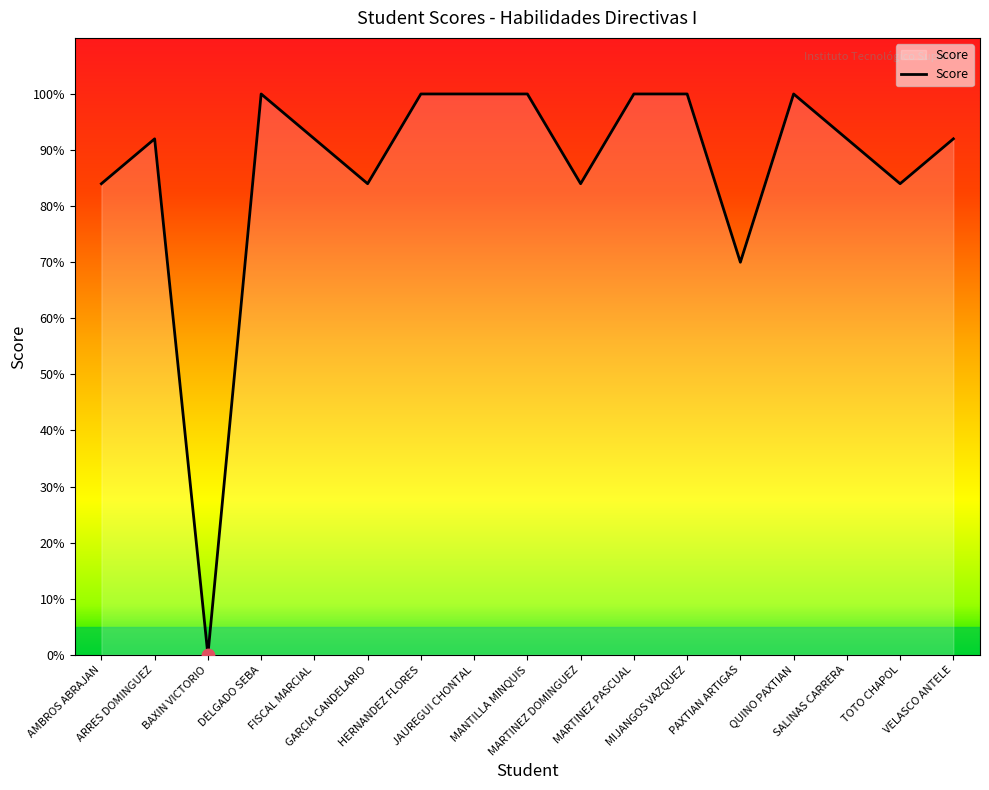

What is the change in value from FISCAL MARCIAL to QUINO PAXTIAN?

+8